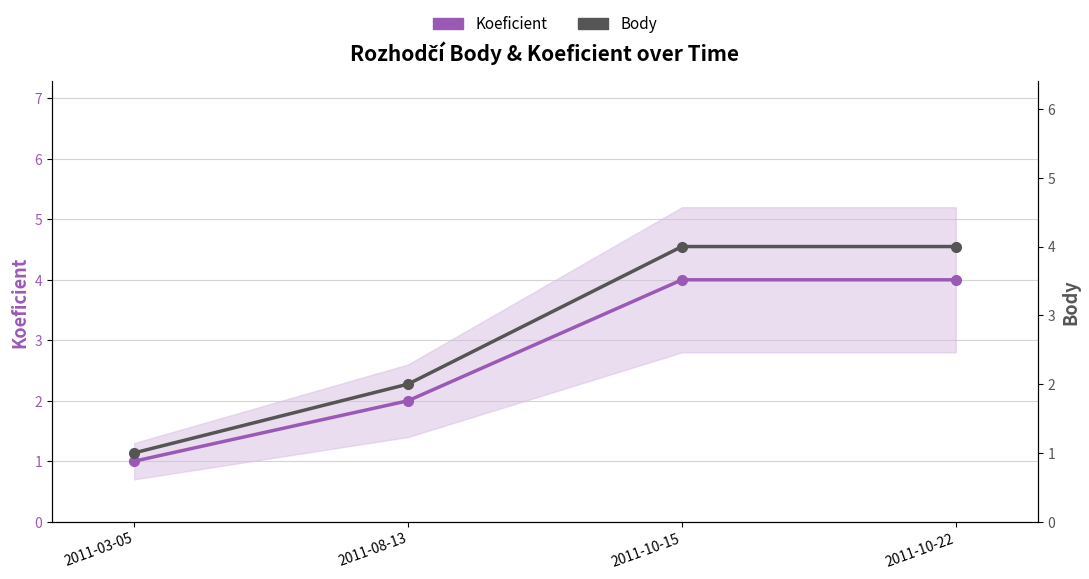

What is the approximate value of Body at 2011-03-05?

1